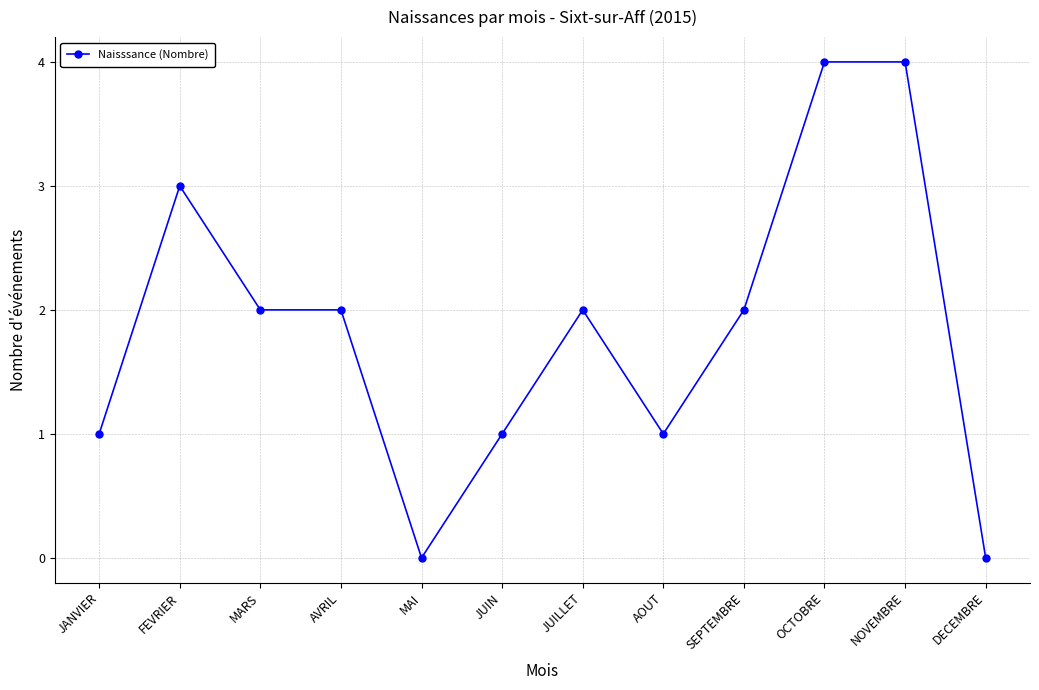

The chart shows a value of 4 at NOVEMBRE. True or false?

True